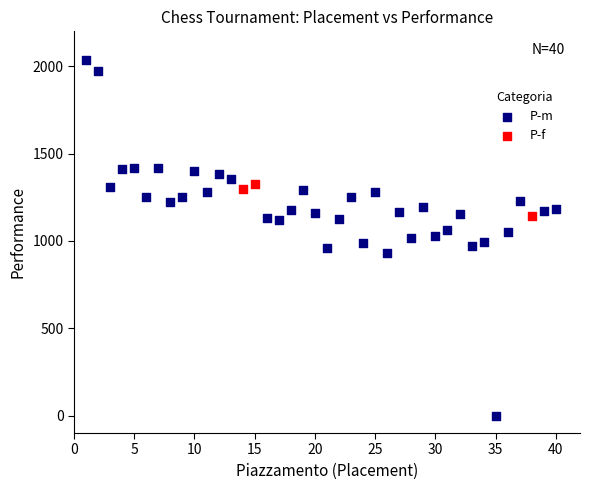

Which series reaches the minimum Y coordinate?

P-m